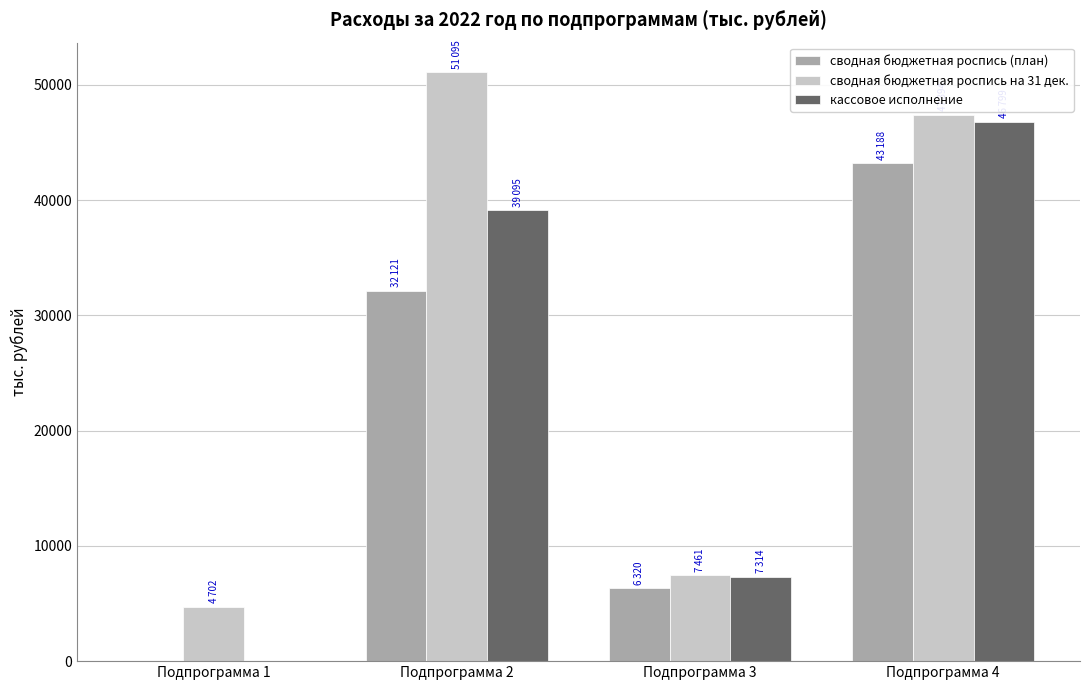

What is the sum of the кассовое исполнение values at Подпрограмма 2 and Подпрограмма 1?

39095.1